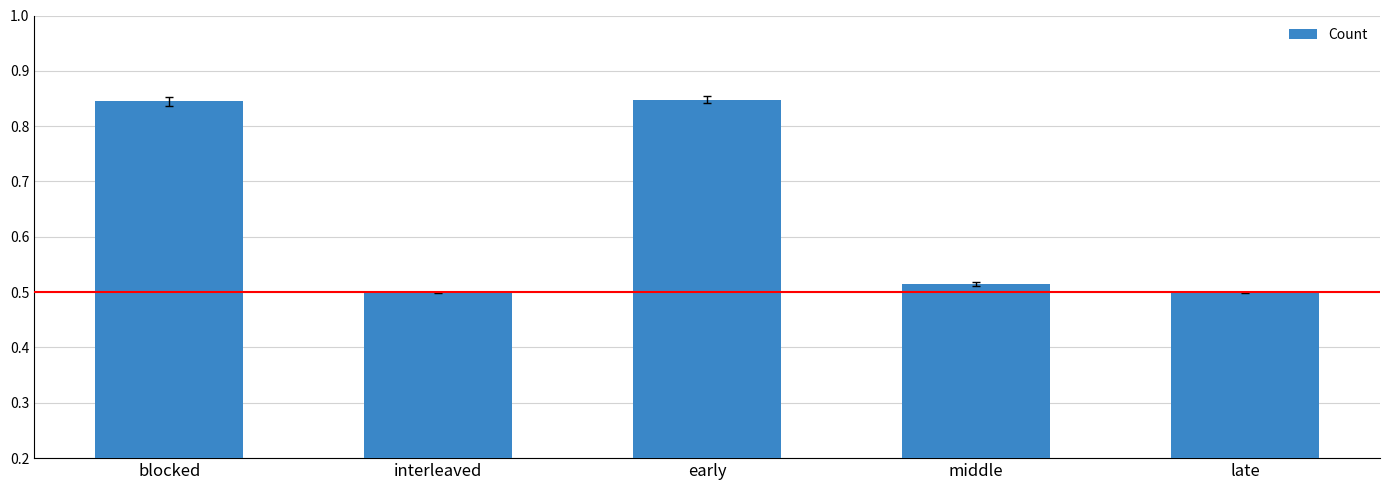

Which has a higher value, late or blocked?

blocked